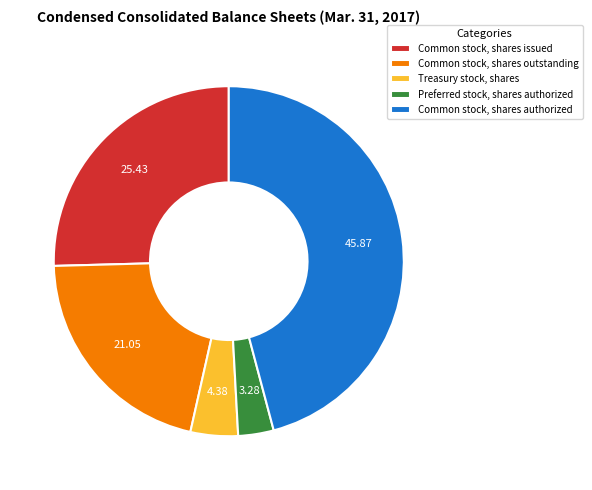

Does Treasury stock, shares account for over 50% of the chart?

No